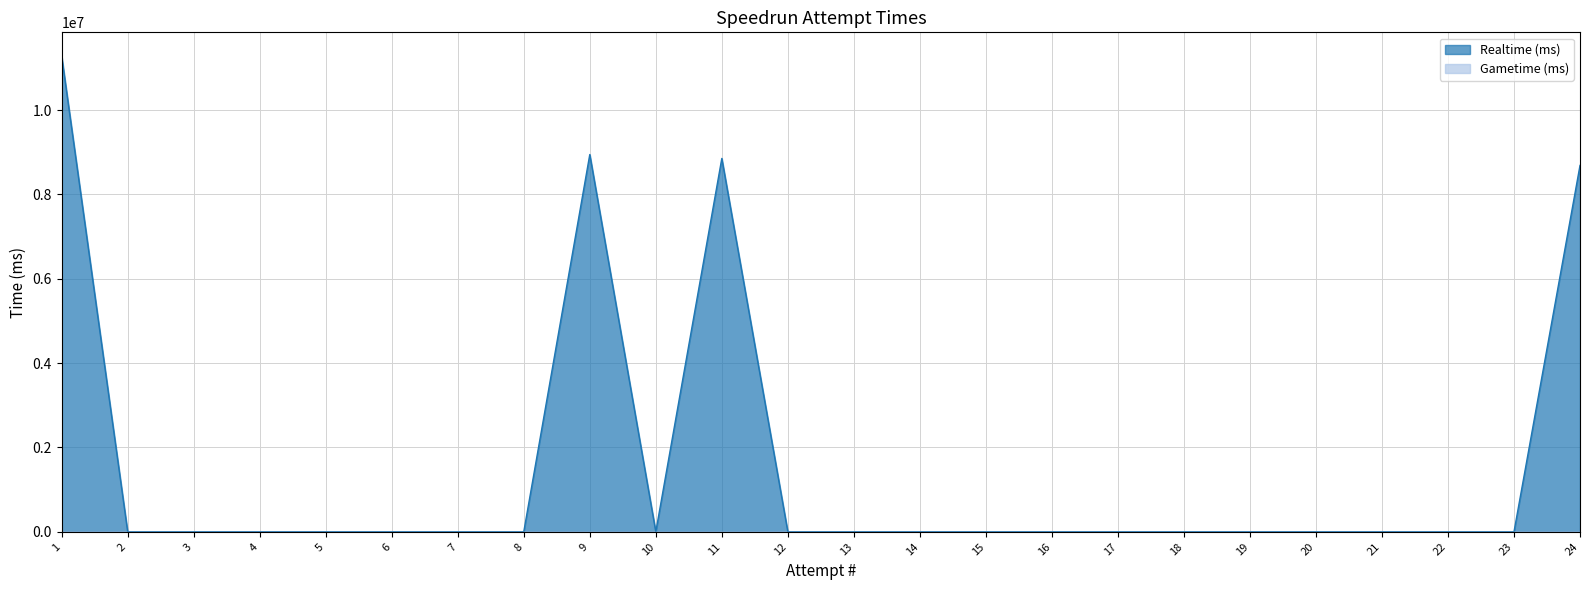

True or false: the data shows 0 at 7.

True